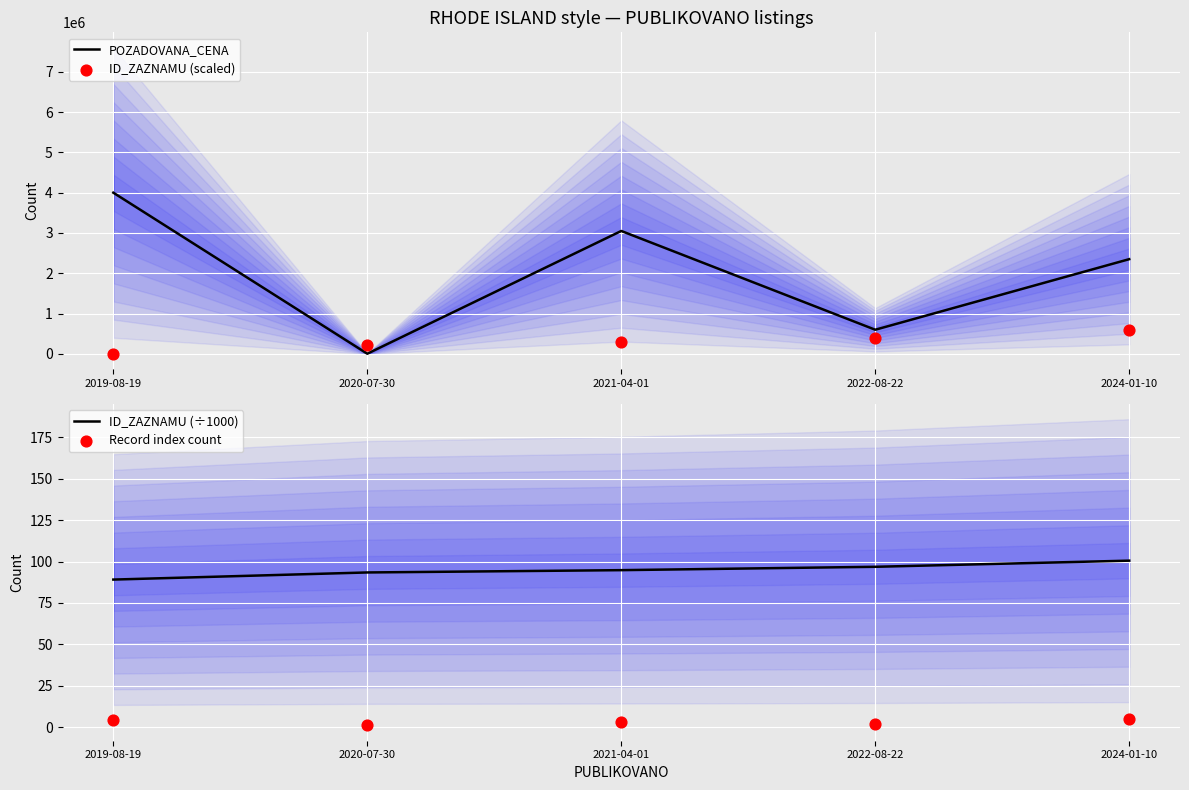

Which series has the largest Y range (max minus min)?

POZADOVANA_CENA